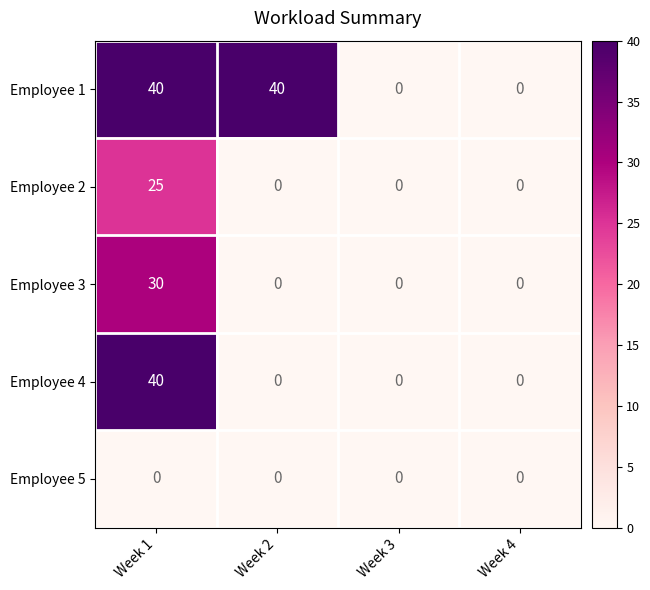

How many values in the Employee 3 series exceed 0?

1